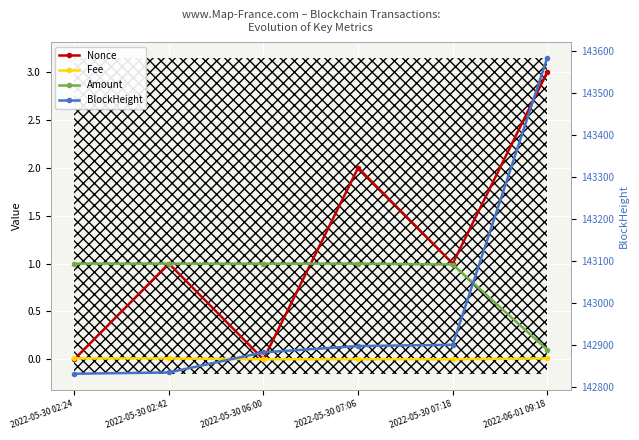

Read the Amount value at 2022-05-30 07:06.

1.0